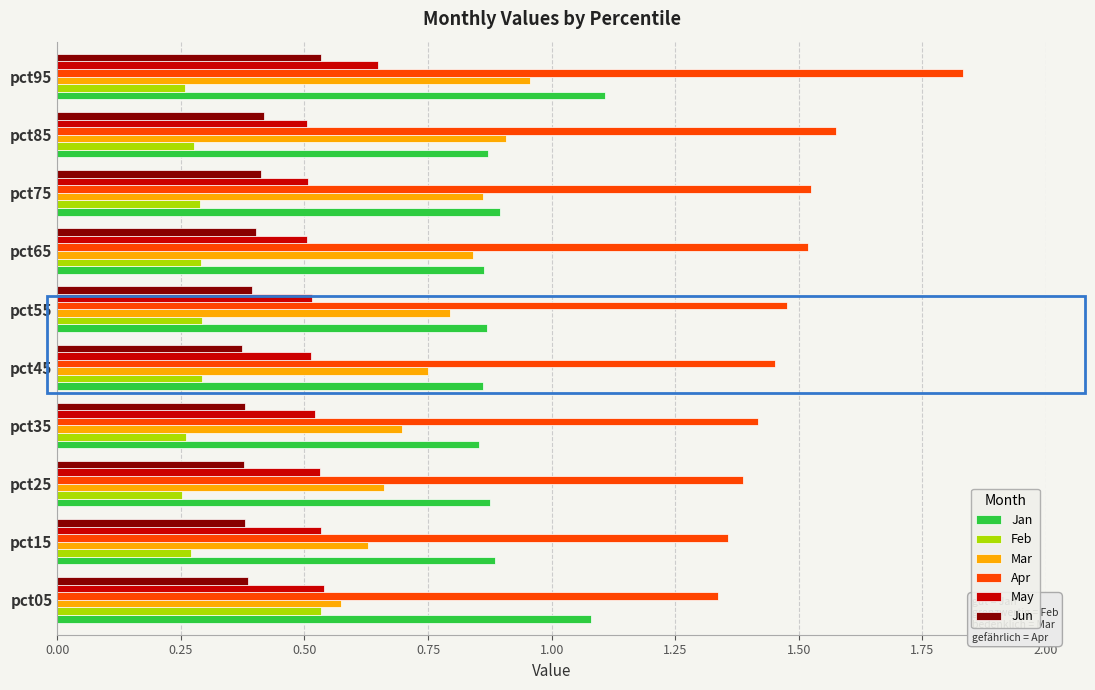

Which series has the widest spread of values?

Apr